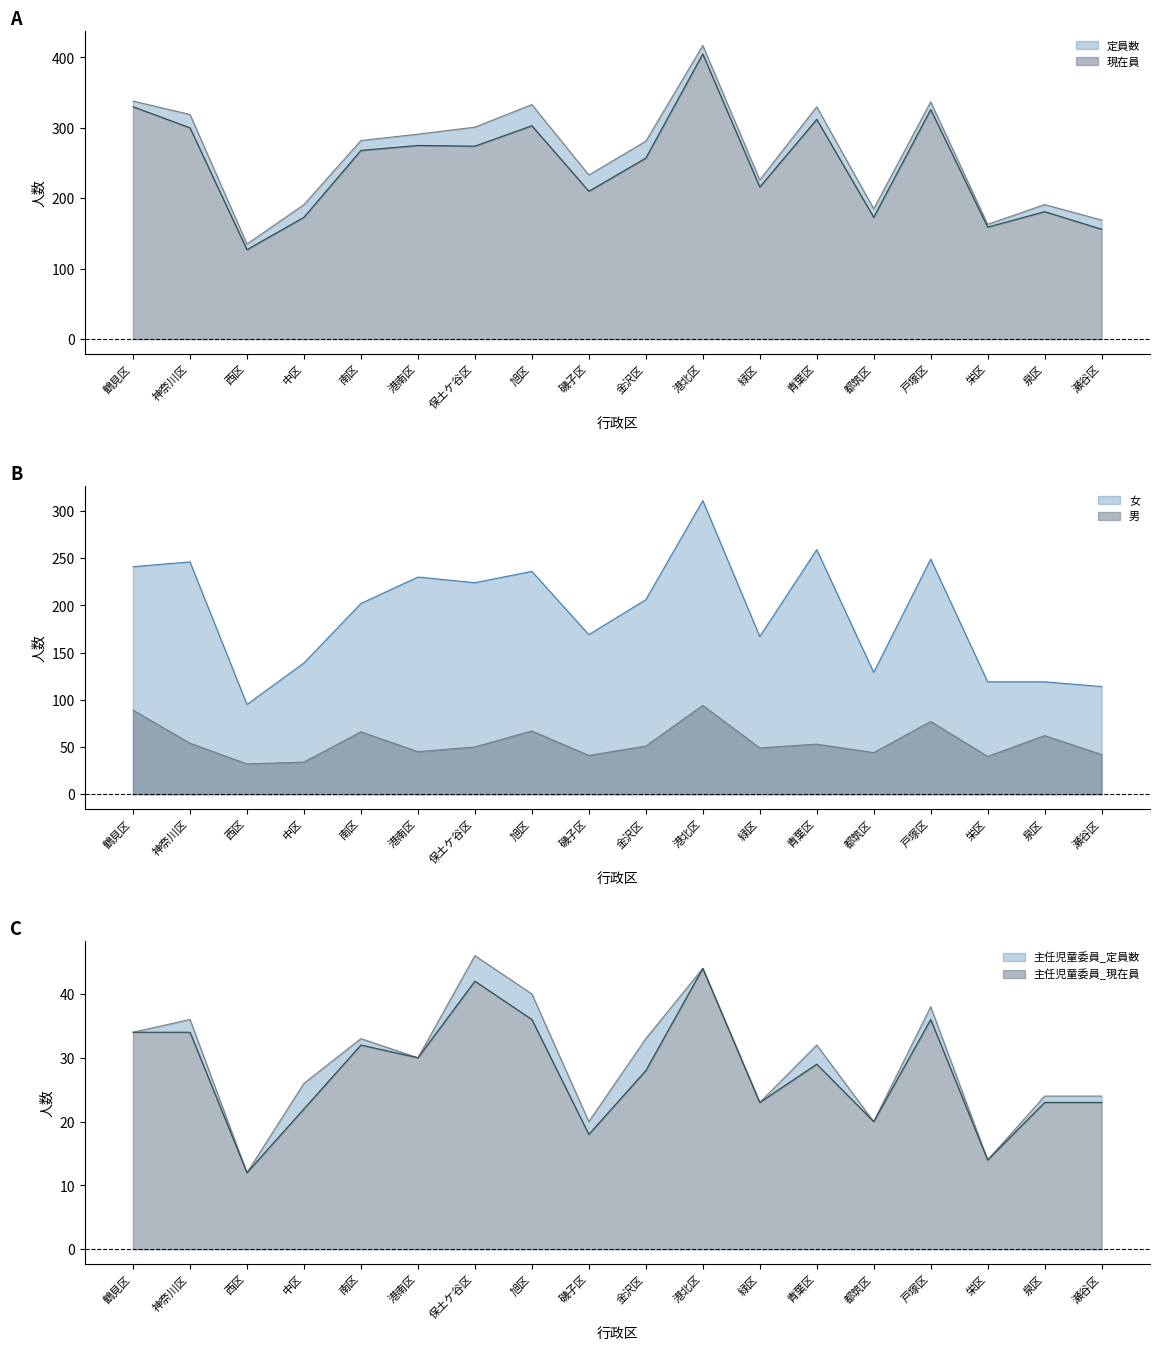

True or false: 主任児童委員_現在員 and 現在員 intersect in this chart.

False